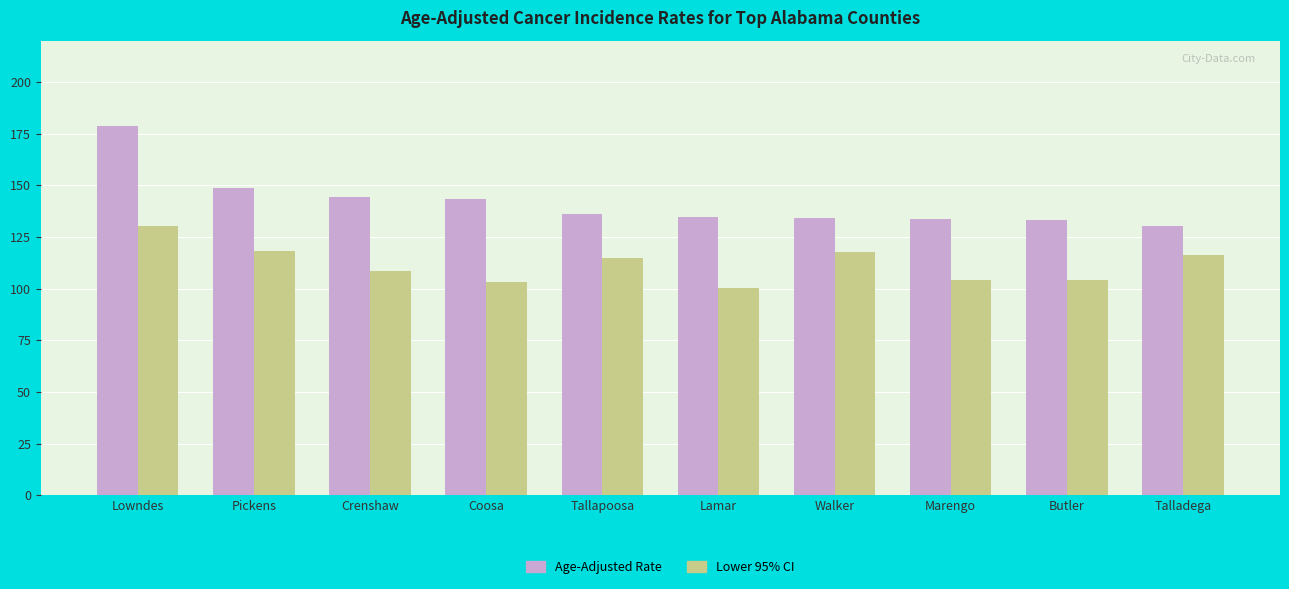

The Age-Adjusted Rate series shows 188.8 at Marengo. True or false?

False